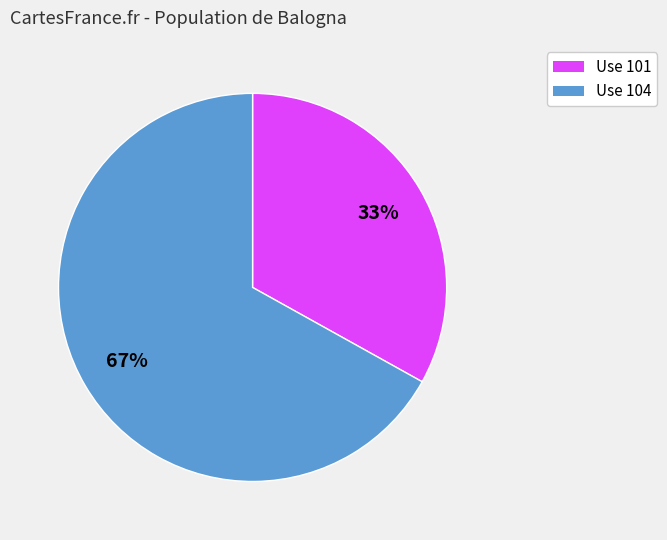

To the nearest percent, what is the average slice percentage?

50%